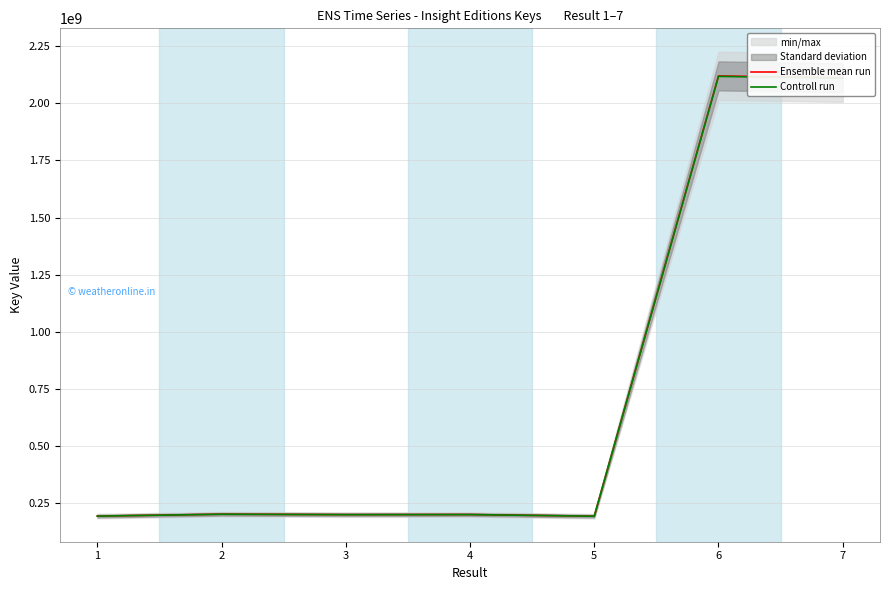

The Controll run series shows 267024540.6 at 2. True or false?

False